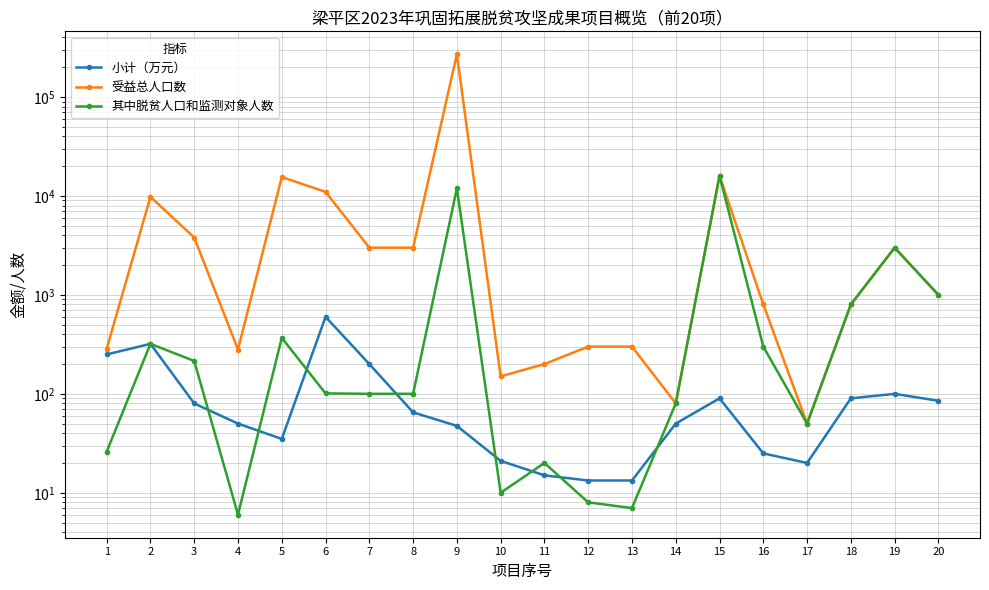

Where is the first local maximum for 小计（万元）?

2